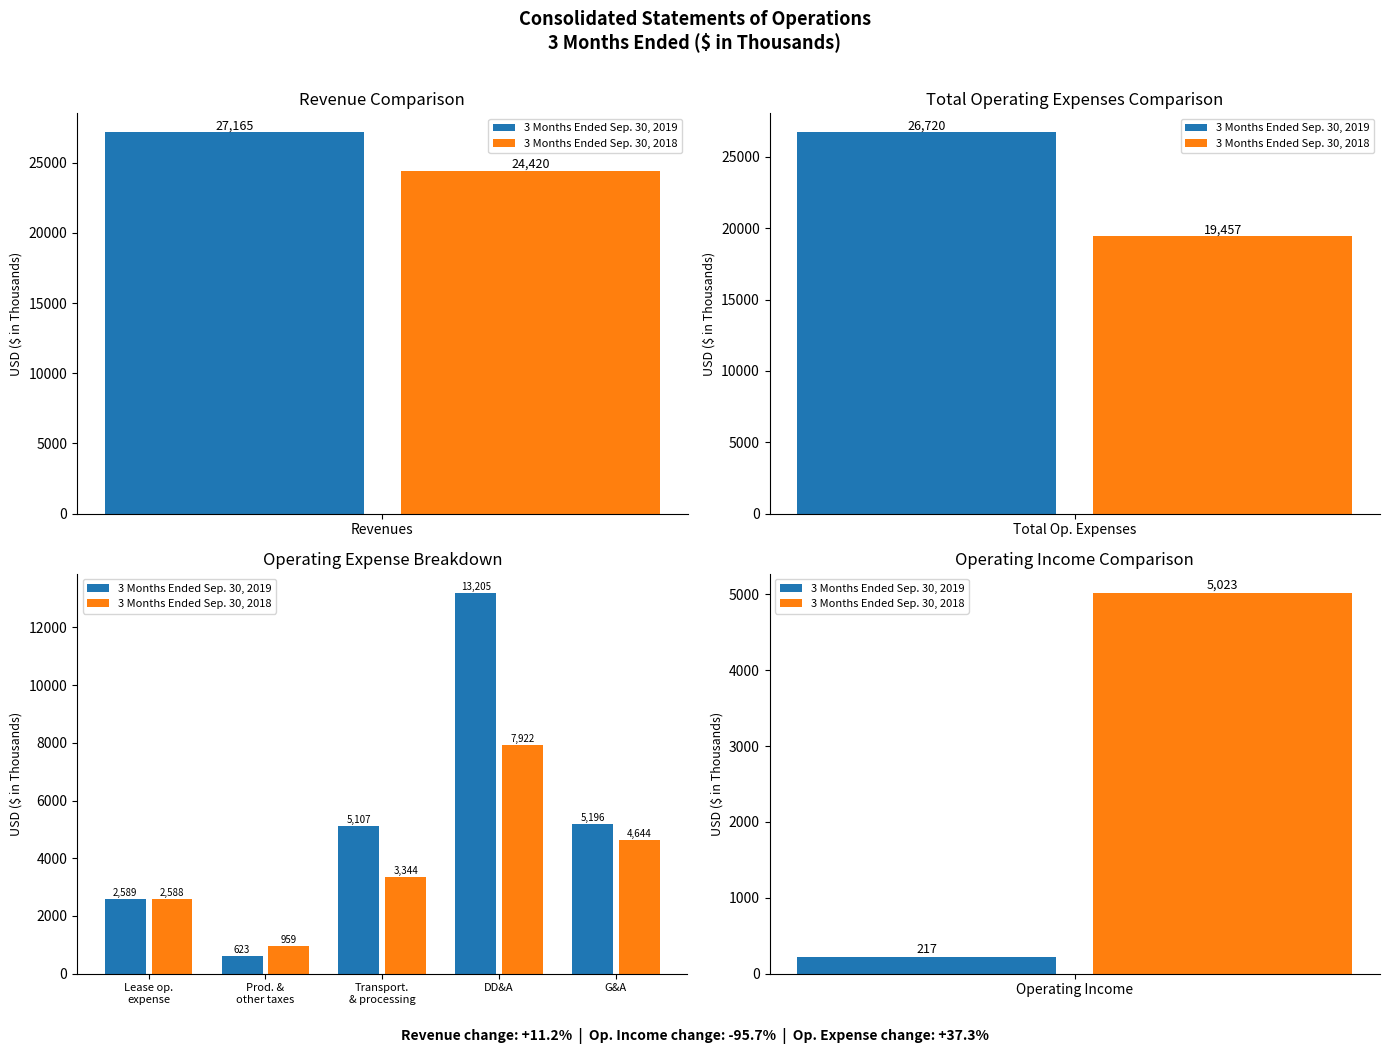

At DD&A, list the series in order from largest to smallest.

3 Months Ended Sep. 30, 2019, 3 Months Ended Sep. 30, 2018